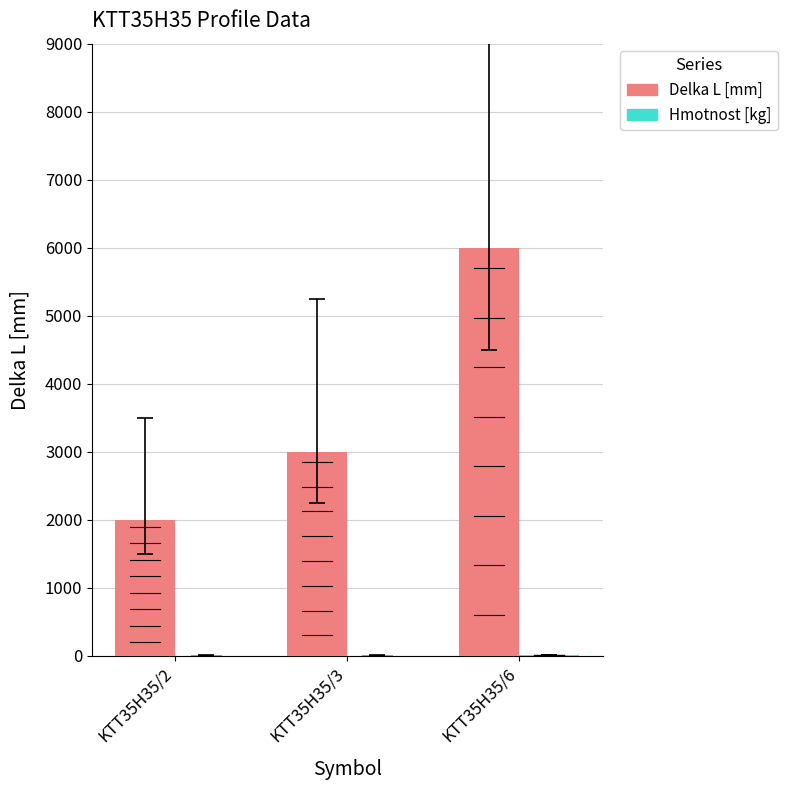

Which series has the largest range (max minus min)?

Delka L [mm]